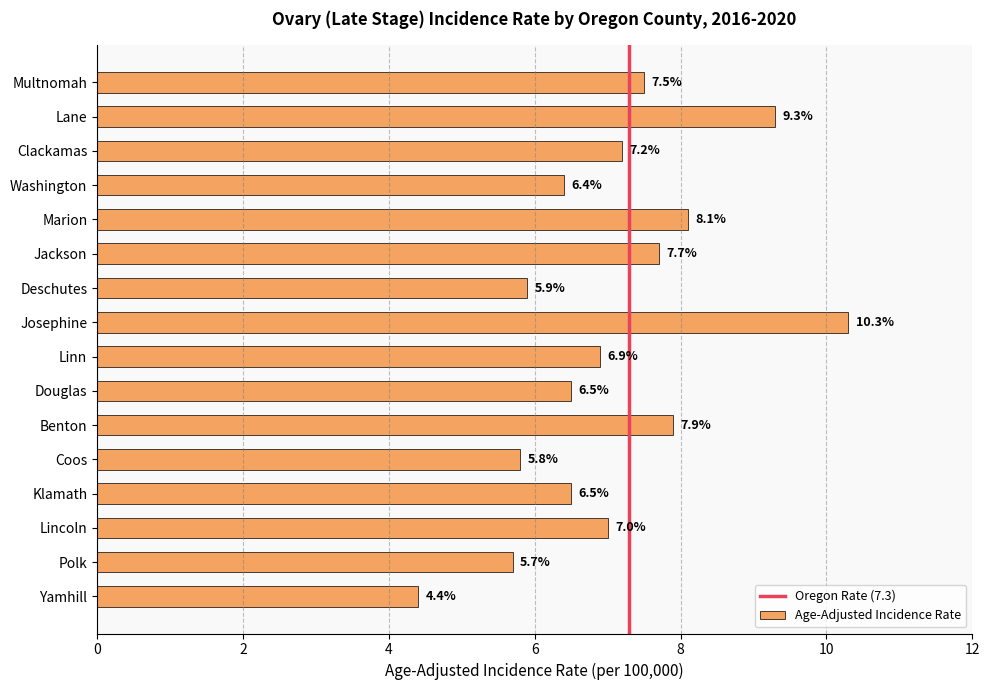

Which category has the highest value across all series?

Josephine